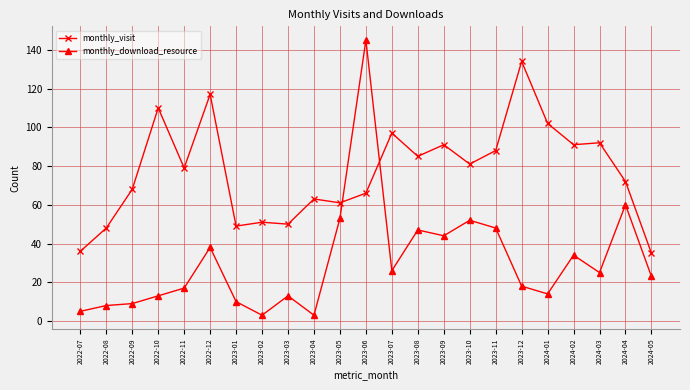

Is it true that monthly_visit equals 97 at 2023-07?

True